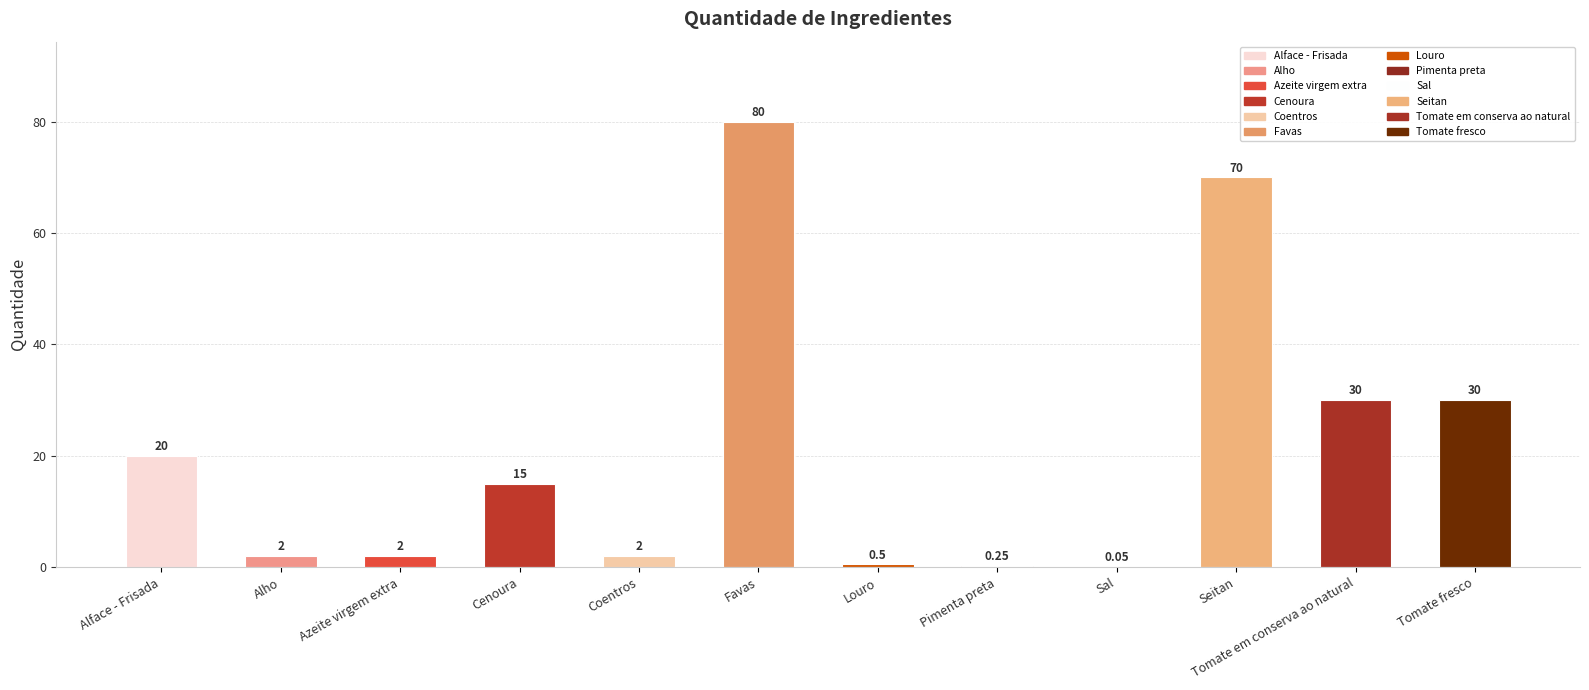

Which has a higher value, Cenoura or Sal?

Cenoura